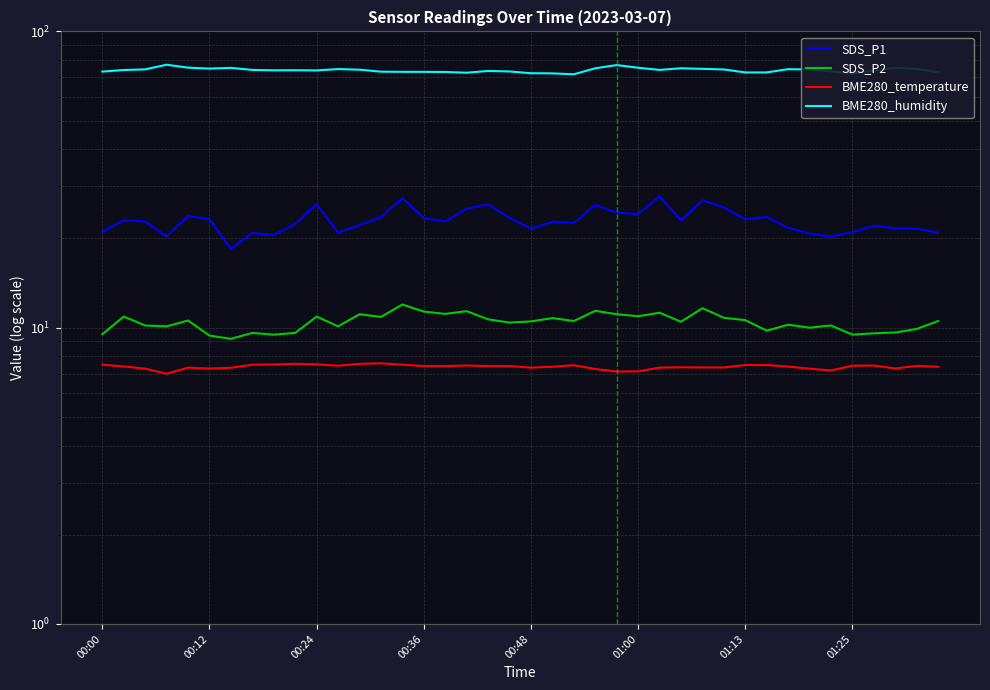

Does the chart display data point markers on the line(s)?

No